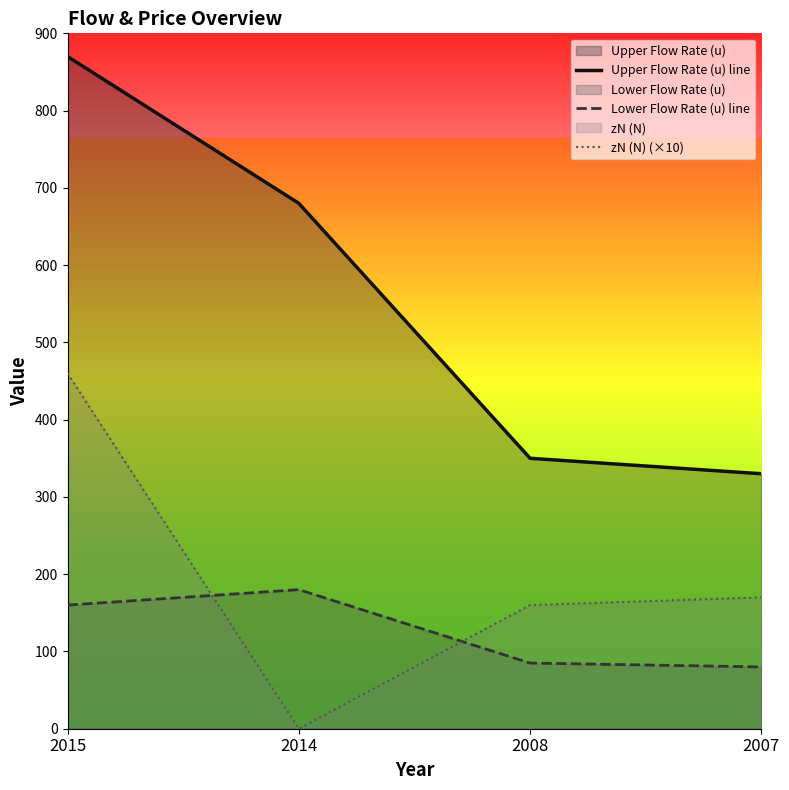

How many interior local valleys does the zN (N) (×10) series have?

1